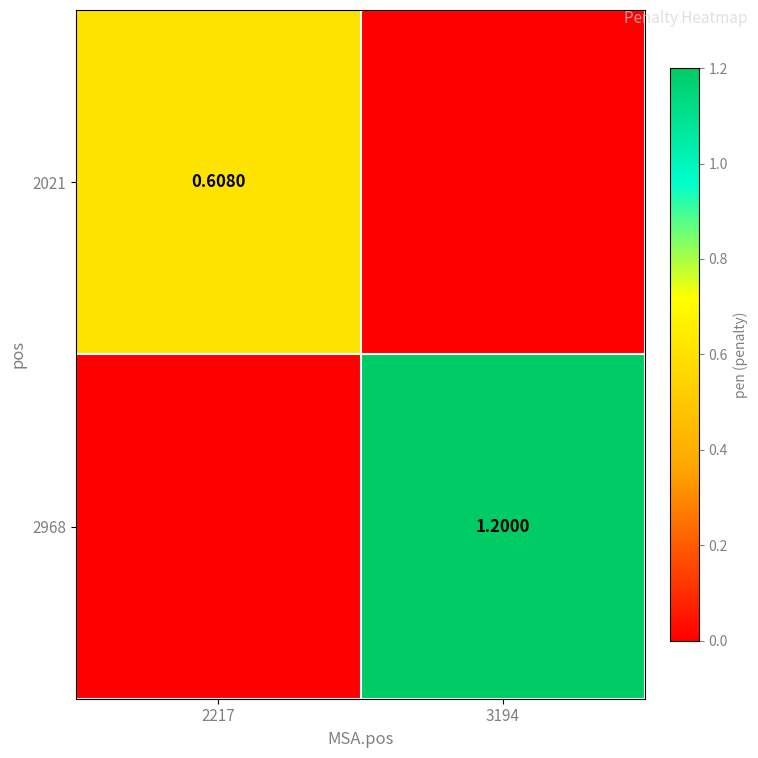

How many data points does each series have?

2